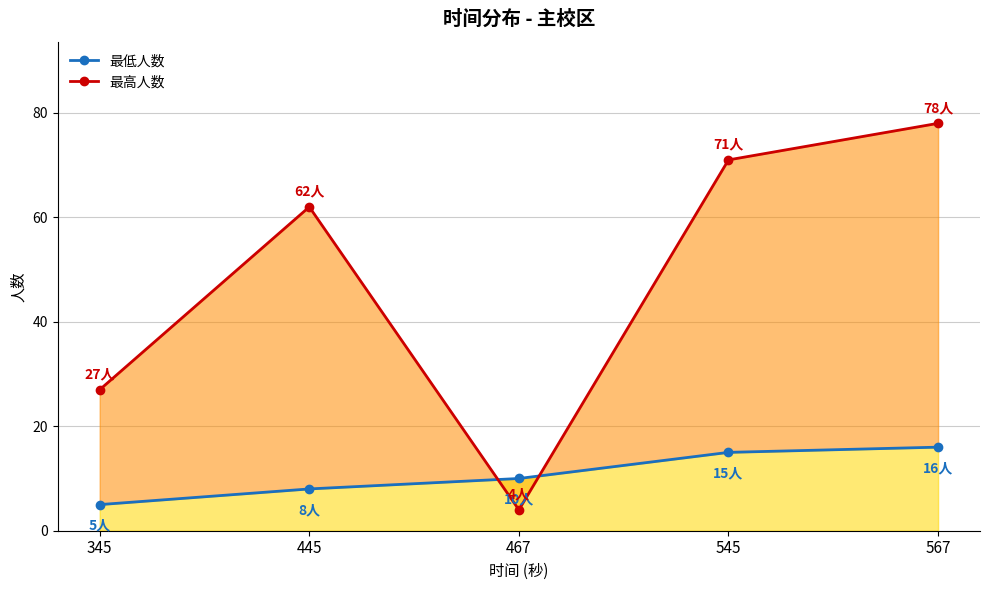

How many data points in 最低人数 are less than 10?

2